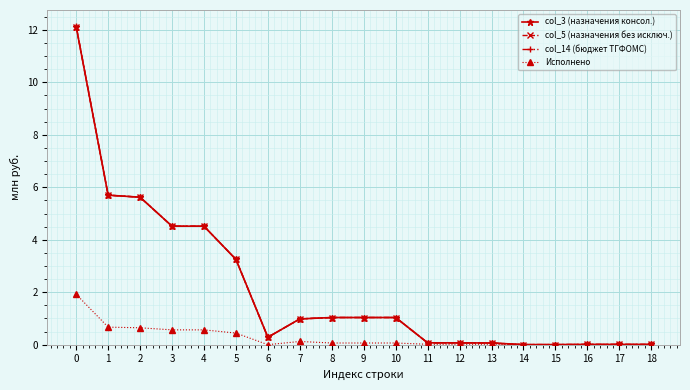

Rank the series by their maximum value, from lowest to highest.

Исполнено, col_3 (назначения консол.), col_5 (назначения без исключ.), col_14 (бюджет ТГФОМС)